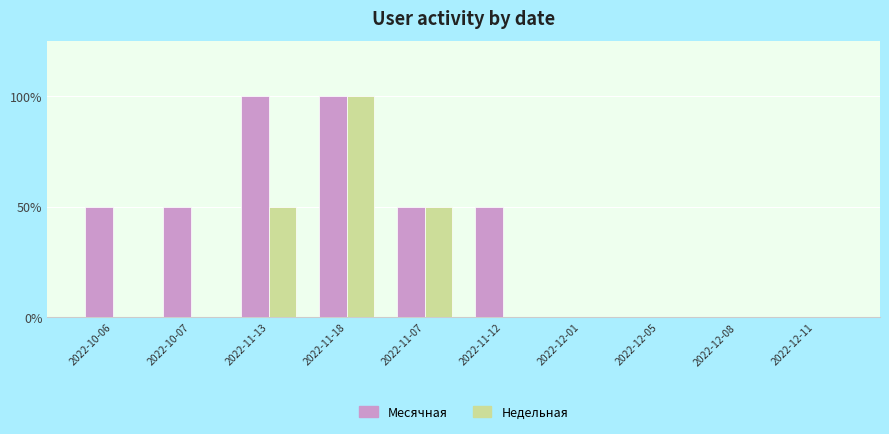

Count the number of data series in this chart.

2